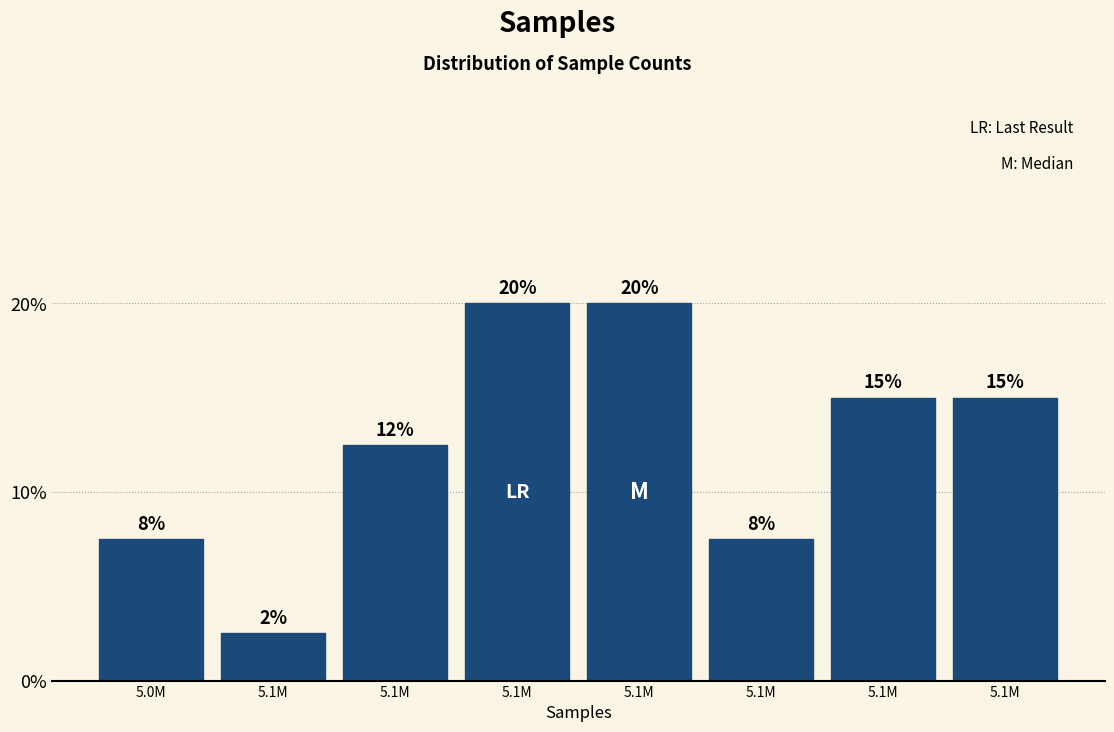

Are the bars horizontal?

No